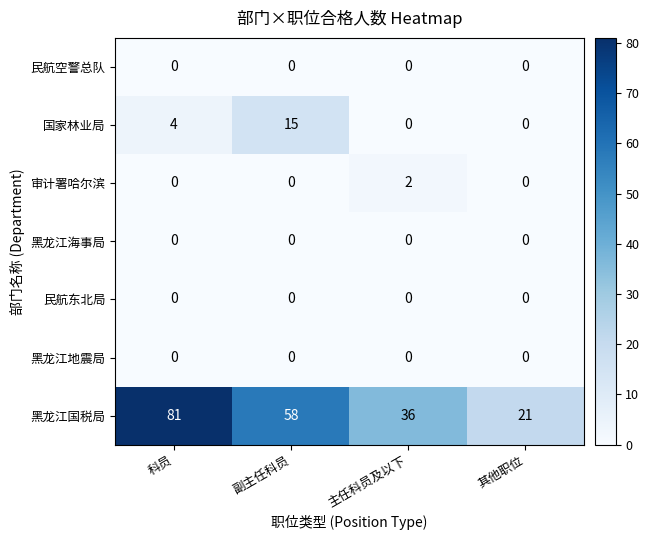

What is the minimum value for 黑龙江国税局?

21